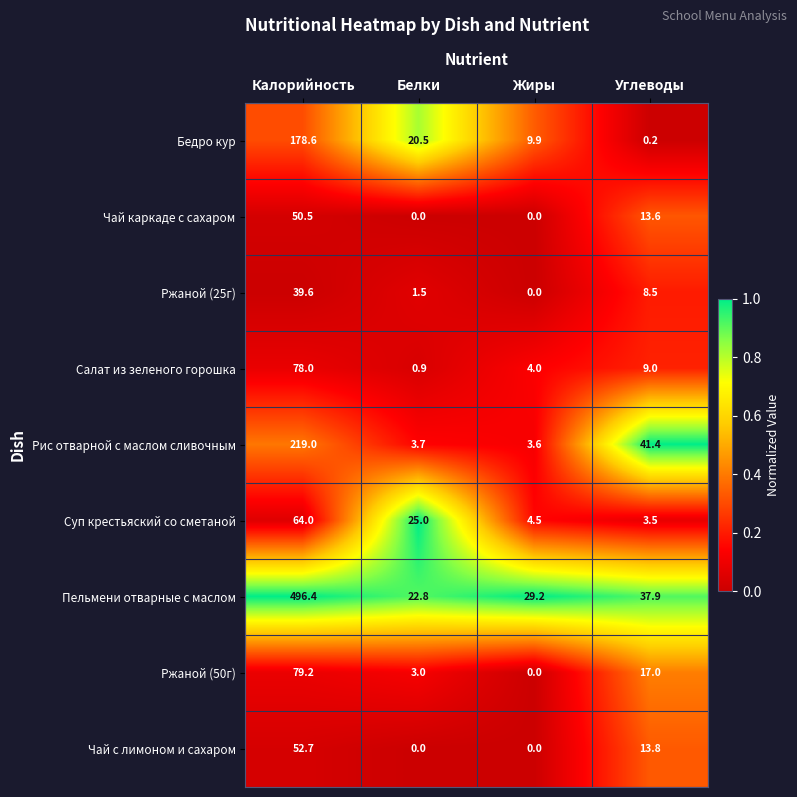

Which category has the highest value in the Чай с лимоном и сахаром series?

Калорийность